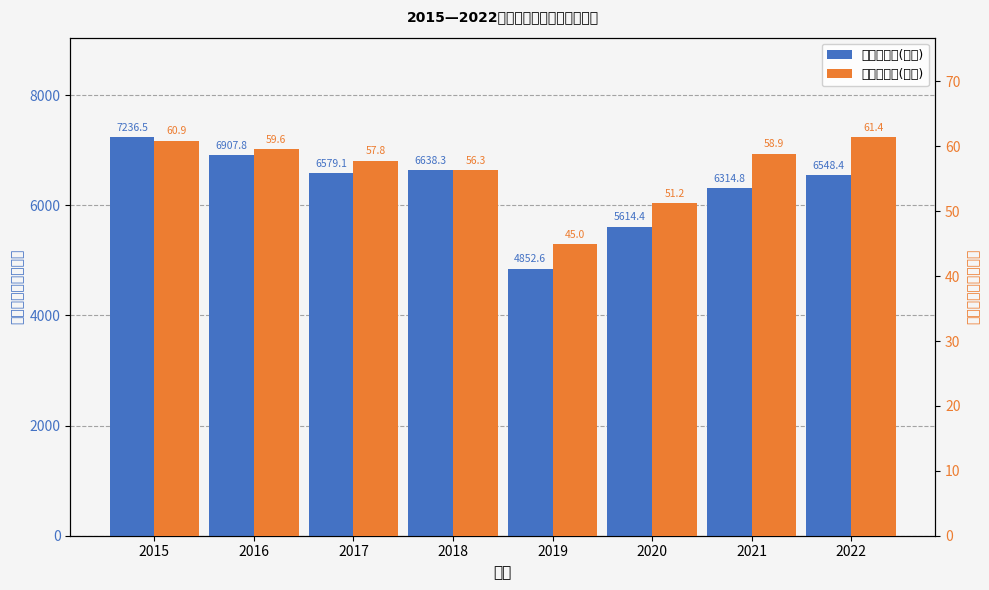

What is the sum of the 全市出栏量(万头) values at 2016 and 2015?

120.5